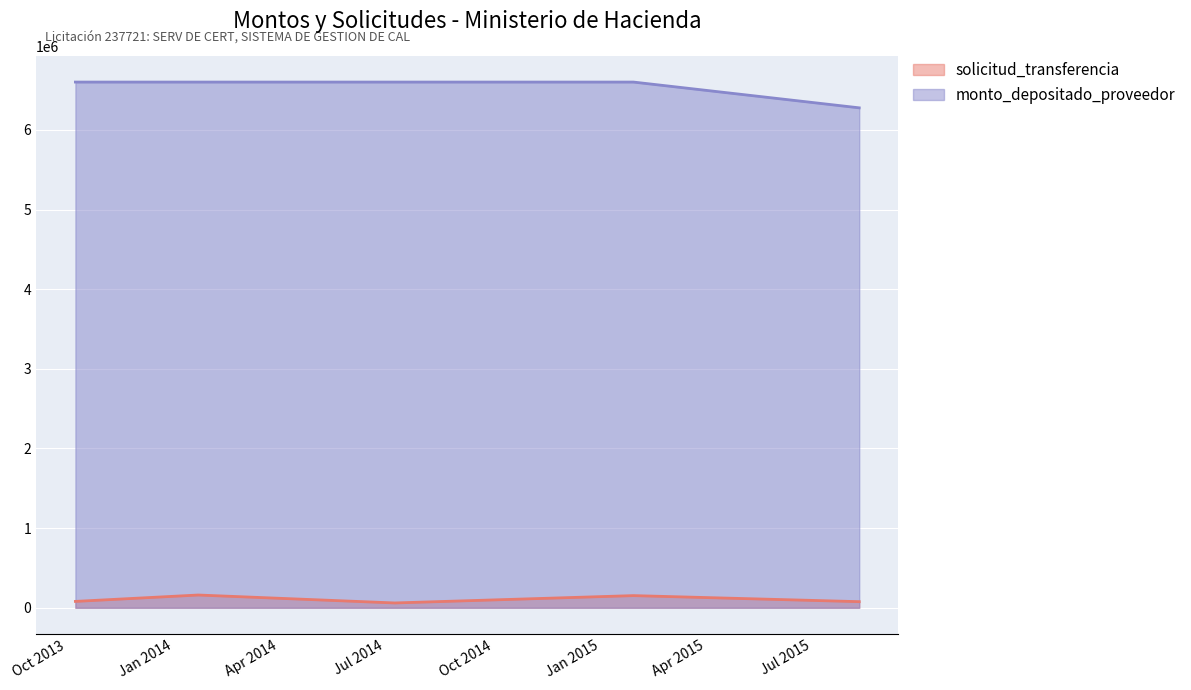

What is the value of the 1st point from the left?

80184